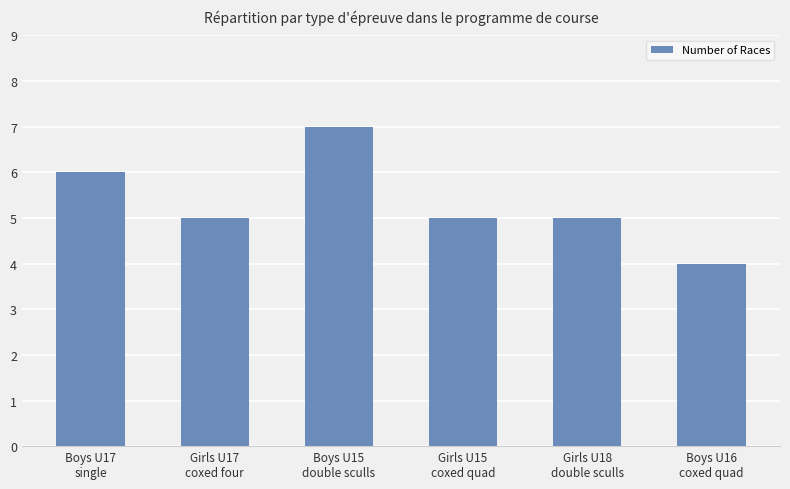

What is the smallest value displayed?

4